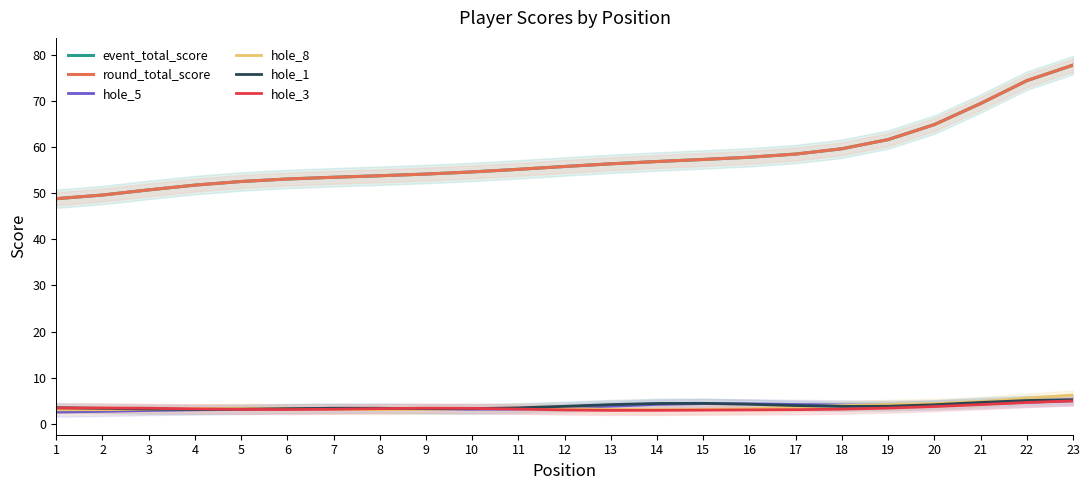

The value of hole_8 at 19 is 6.7. True or false?

False